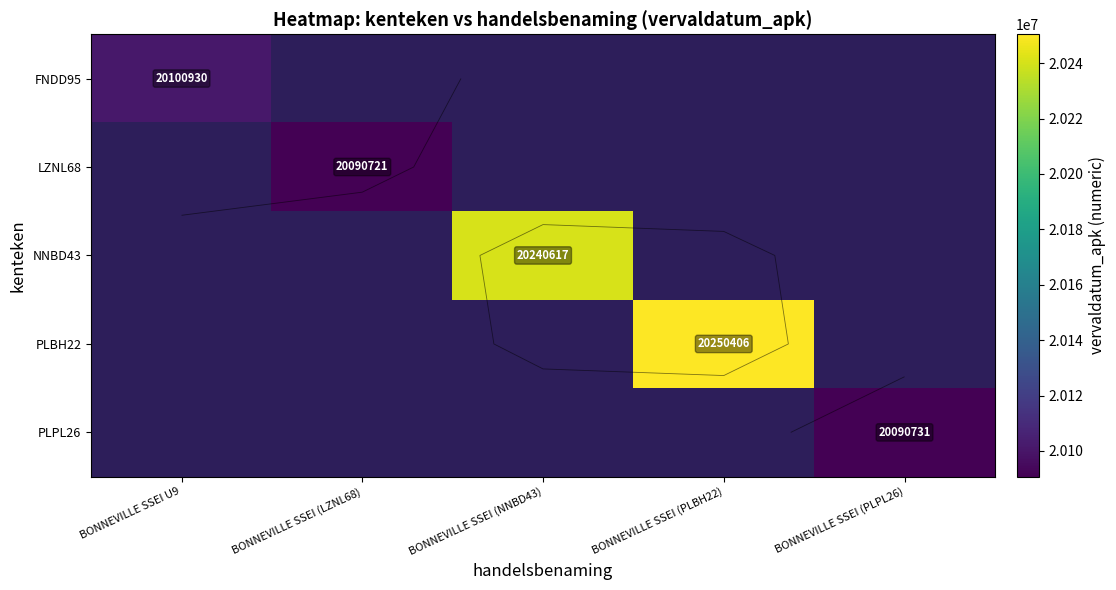

What is the greatest value displayed?

20250406.0